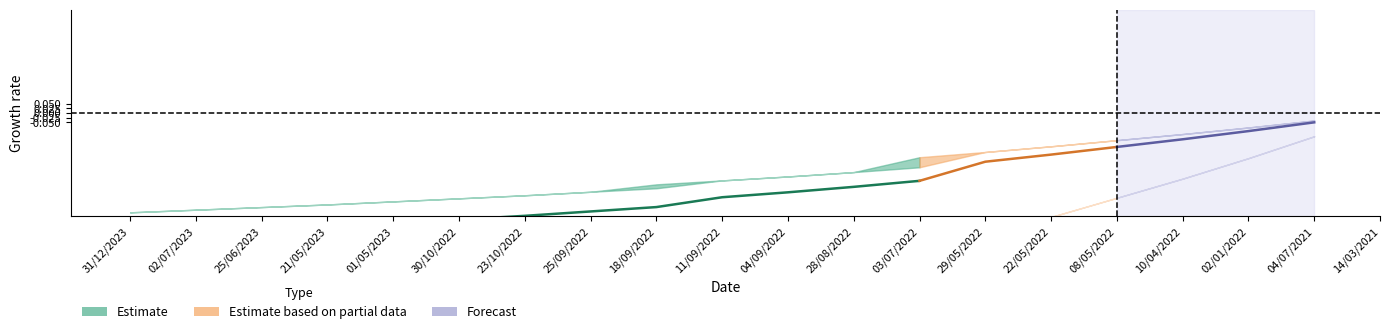

How many data points does each series have?

20